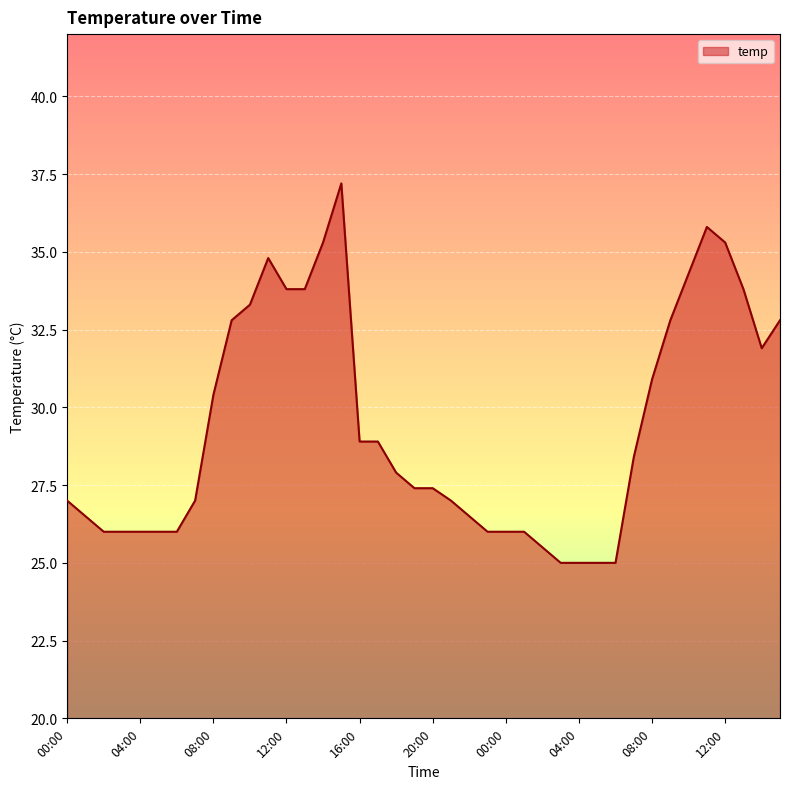

What is the difference between the maximum and minimum values?

12.2